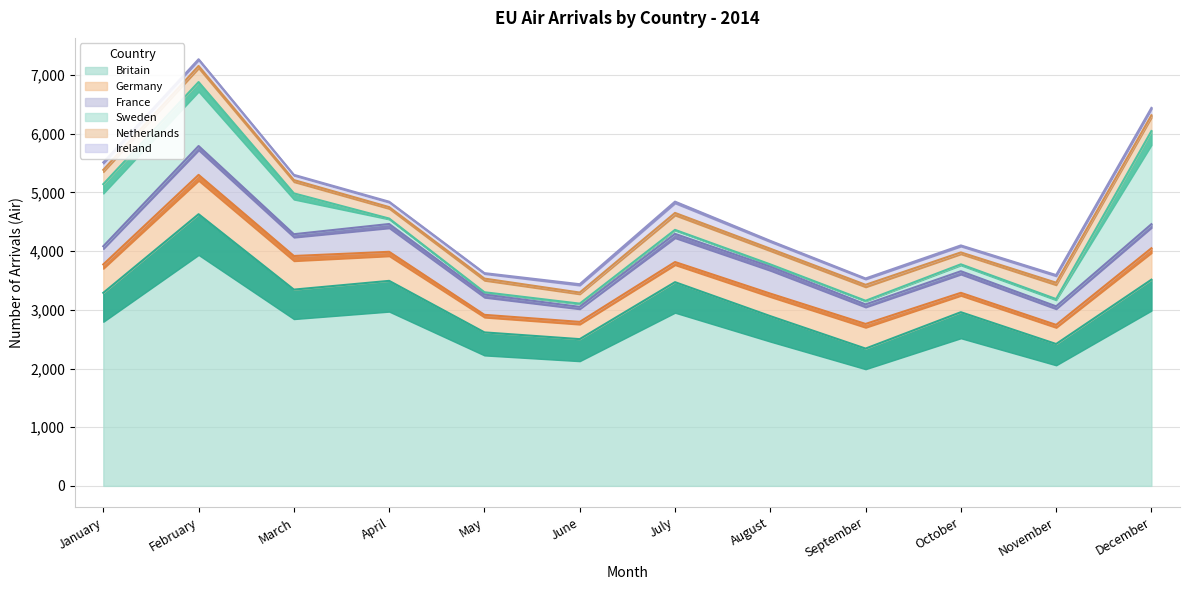

True or false: Sweden and Ireland cross at least once.

True